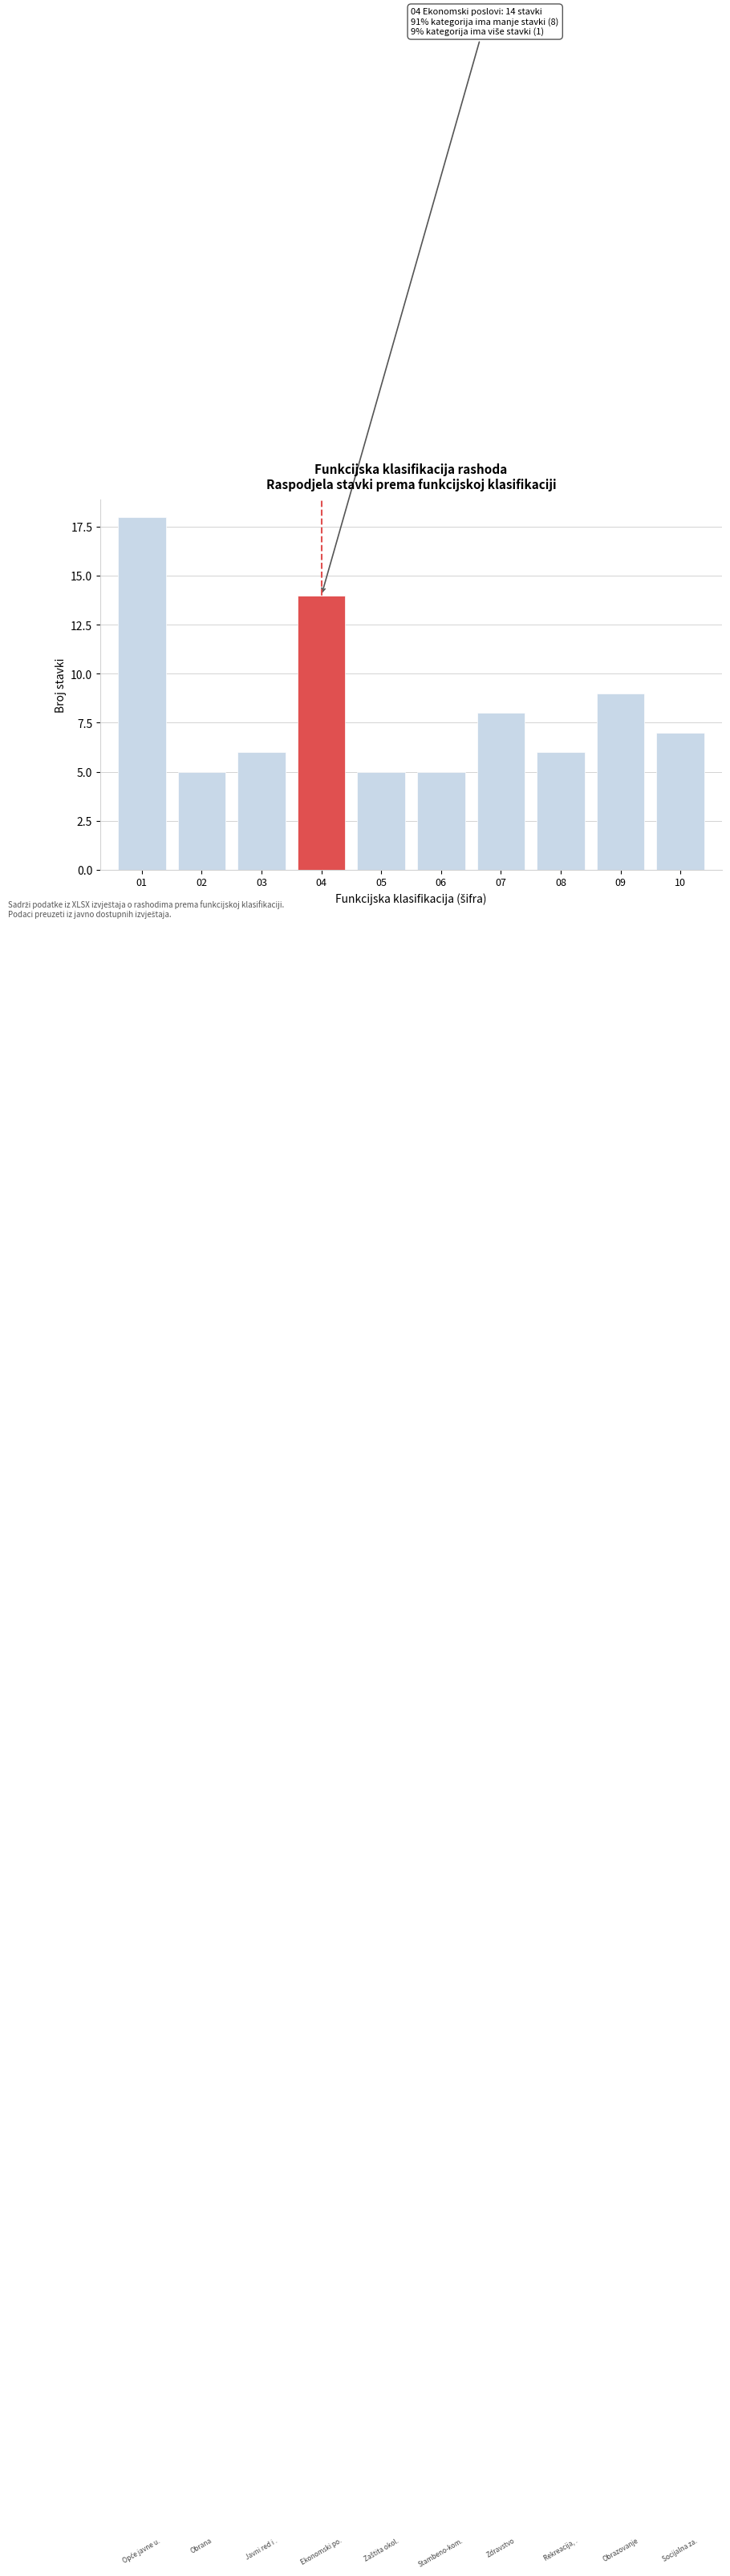

Reading left to right, transcribe all the data shown in this chart.

18	5	6	14	5	5	8	6	9	7